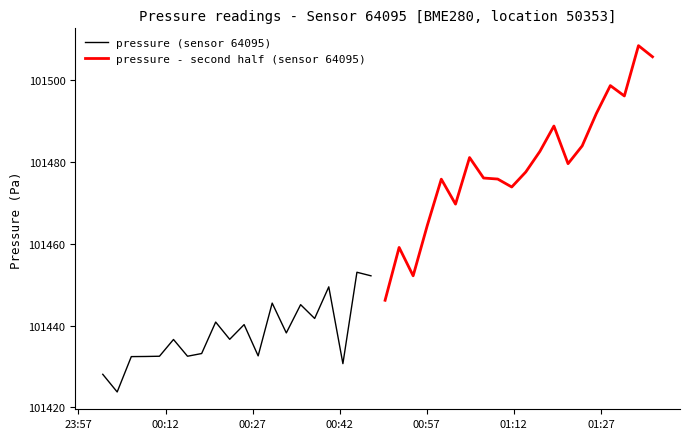

What is the highest value of the pressure (sensor 64095) series?

101453.0